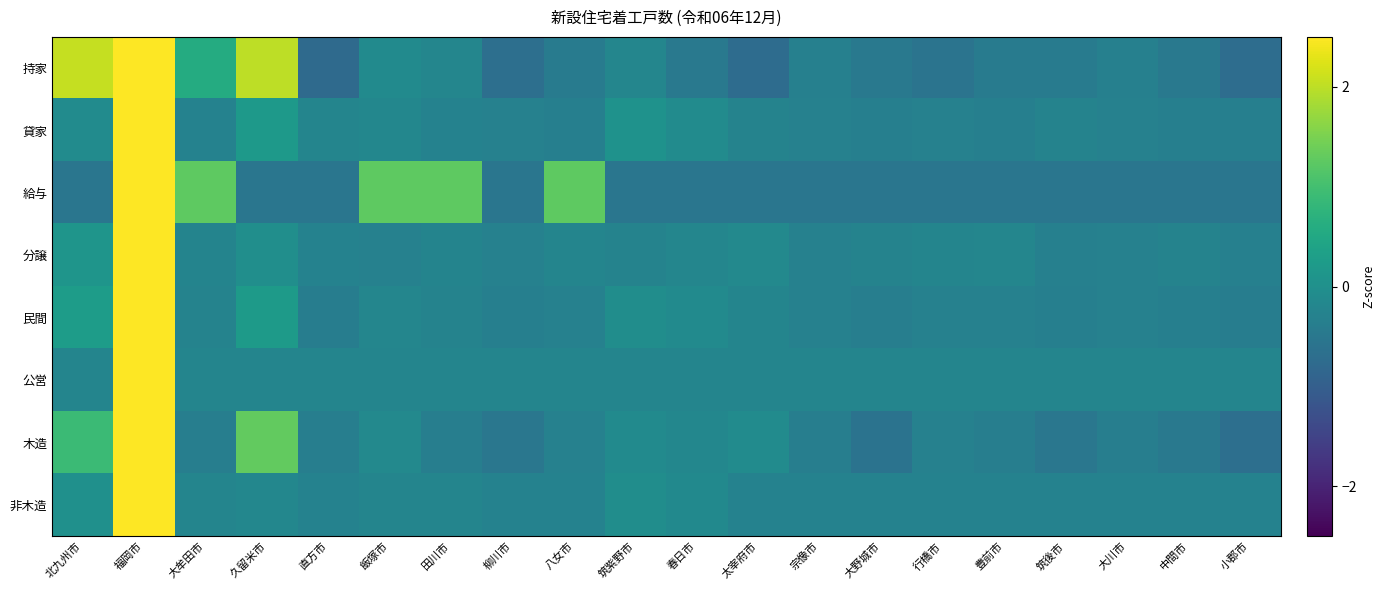

Reading left to right, extract all data points from this chart.

持家: 北九州市=2.1	福岡市=2.7	大牟田市=0.6	久留米市=2.0	直方市=-0.8	飯塚市=-0.1	田川市=-0.2	柳川市=-0.7	八女市=-0.4	筑紫野市=-0.2	春日市=-0.5	太宰府市=-0.7	宗像市=-0.3	大野城市=-0.5	行橋市=-0.6	豊前市=-0.4	筑後市=-0.4	大川市=-0.3	中間市=-0.5	小郡市=-0.7
貸家: 北九州市=-0.1	福岡市=4.3	大牟田市=-0.3	久留米市=0.2	直方市=-0.2	飯塚市=-0.2	田川市=-0.3	柳川市=-0.3	八女市=-0.3	筑紫野市=0.1	春日市=-0.1	太宰府市=-0.3	宗像市=-0.3	大野城市=-0.3	行橋市=-0.3	豊前市=-0.3	筑後市=-0.3	大川市=-0.3	中間市=-0.3	小郡市=-0.3
給与: 北九州市=-0.5	福岡市=3.1	大牟田市=1.3	久留米市=-0.5	直方市=-0.5	飯塚市=1.3	田川市=1.3	柳川市=-0.5	八女市=1.3	筑紫野市=-0.5	春日市=-0.5	太宰府市=-0.5	宗像市=-0.5	大野城市=-0.5	行橋市=-0.5	豊前市=-0.5	筑後市=-0.5	大川市=-0.5	中間市=-0.5	小郡市=-0.5
分譲: 北九州市=0.1	福岡市=4.3	大牟田市=-0.3	久留米市=-0.0	直方市=-0.3	飯塚市=-0.3	田川市=-0.3	柳川市=-0.3	八女市=-0.2	筑紫野市=-0.3	春日市=-0.2	太宰府市=-0.1	宗像市=-0.3	大野城市=-0.3	行橋市=-0.2	豊前市=-0.2	筑後市=-0.3	大川市=-0.3	中間市=-0.3	小郡市=-0.3
民間: 北九州市=0.3	福岡市=4.3	大牟田市=-0.3	久留米市=0.2	直方市=-0.4	飯塚市=-0.2	田川市=-0.3	柳川市=-0.3	八女市=-0.3	筑紫野市=-0.0	春日市=-0.1	太宰府市=-0.2	宗像市=-0.3	大野城市=-0.4	行橋市=-0.3	豊前市=-0.3	筑後市=-0.3	大川市=-0.3	中間市=-0.3	小郡市=-0.4
公営: 北九州市=-0.2	福岡市=4.4	大牟田市=-0.2	久留米市=-0.2	直方市=-0.2	飯塚市=-0.2	田川市=-0.2	柳川市=-0.2	八女市=-0.2	筑紫野市=-0.2	春日市=-0.2	太宰府市=-0.2	宗像市=-0.2	大野城市=-0.2	行橋市=-0.2	豊前市=-0.2	筑後市=-0.2	大川市=-0.2	中間市=-0.2	小郡市=-0.2
木造: 北九州市=0.9	福岡市=3.9	大牟田市=-0.4	久留米市=1.3	直方市=-0.4	飯塚市=-0.1	田川市=-0.4	柳川市=-0.5	八女市=-0.3	筑紫野市=-0.1	春日市=-0.2	太宰府市=-0.1	宗像市=-0.4	大野城市=-0.6	行橋市=-0.3	豊前市=-0.4	筑後市=-0.5	大川市=-0.4	中間市=-0.5	小郡市=-0.7
非木造: 北九州市=0.0	福岡市=4.3	大牟田市=-0.2	久留米市=-0.2	直方市=-0.3	飯塚市=-0.2	田川市=-0.2	柳川市=-0.3	八女市=-0.3	筑紫野市=-0.1	春日市=-0.1	太宰府市=-0.3	宗像市=-0.3	大野城市=-0.3	行橋市=-0.3	豊前市=-0.3	筑後市=-0.3	大川市=-0.3	中間市=-0.3	小郡市=-0.3